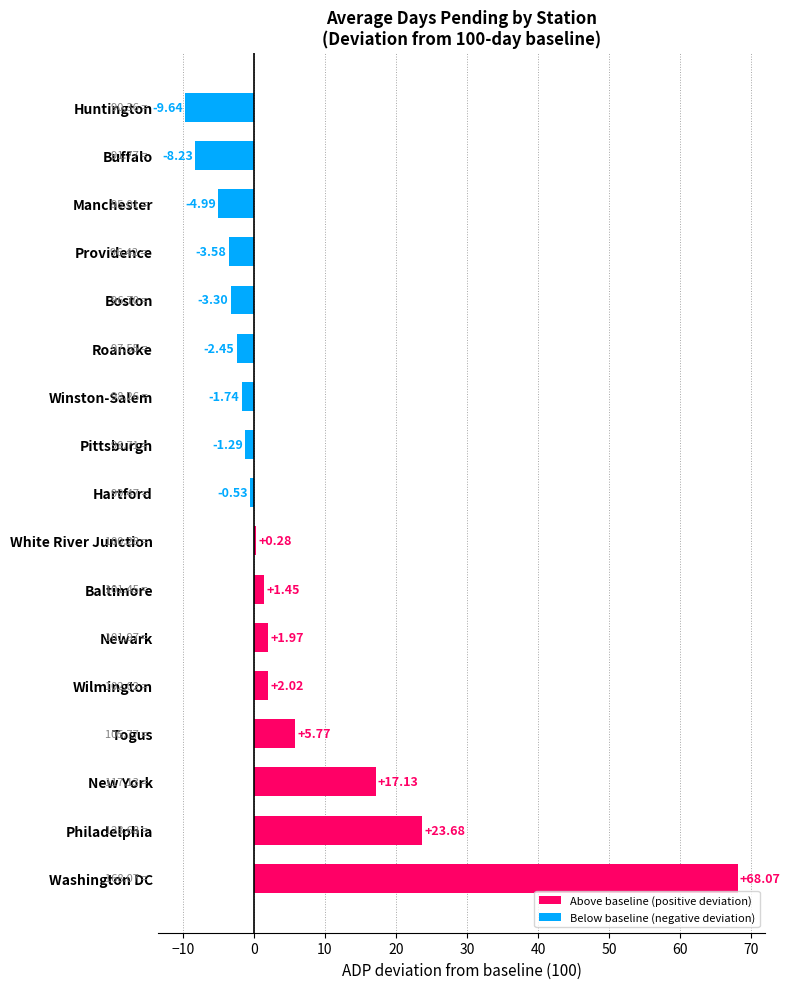

Which has a higher value, Philadelphia or Roanoke?

Philadelphia